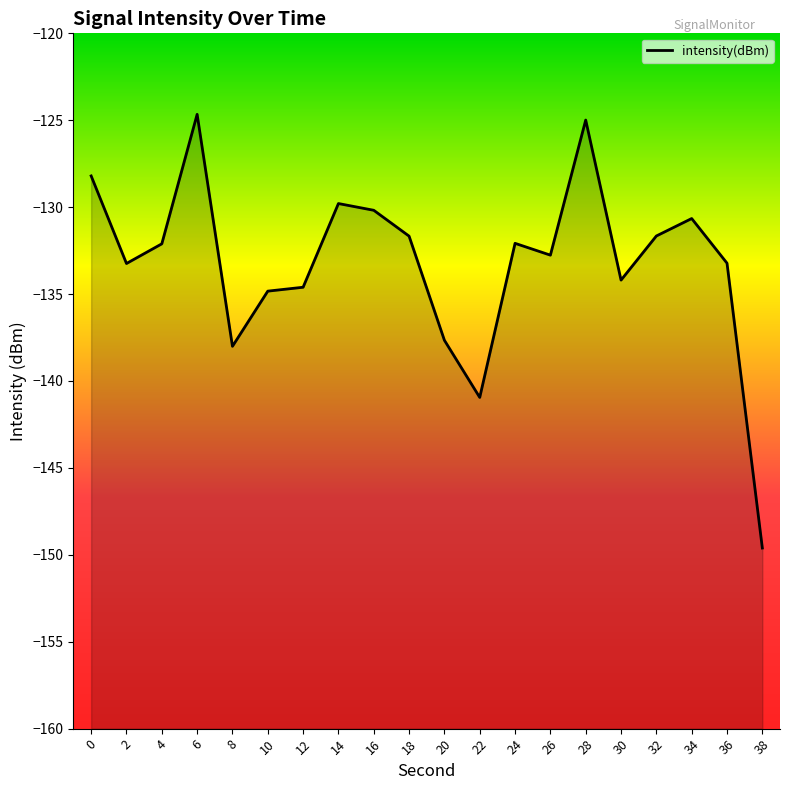

What value does the data have at 8?

-138.0